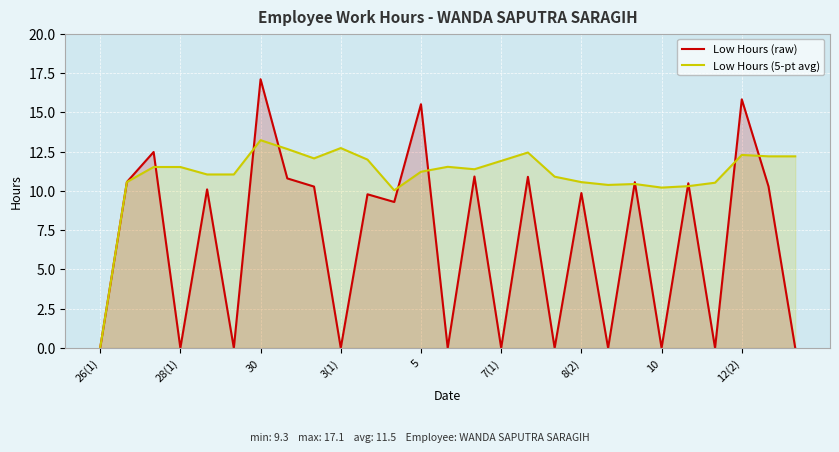

The value of Low Hours (5-pt avg) at 20 is 2.4. True or false?

False